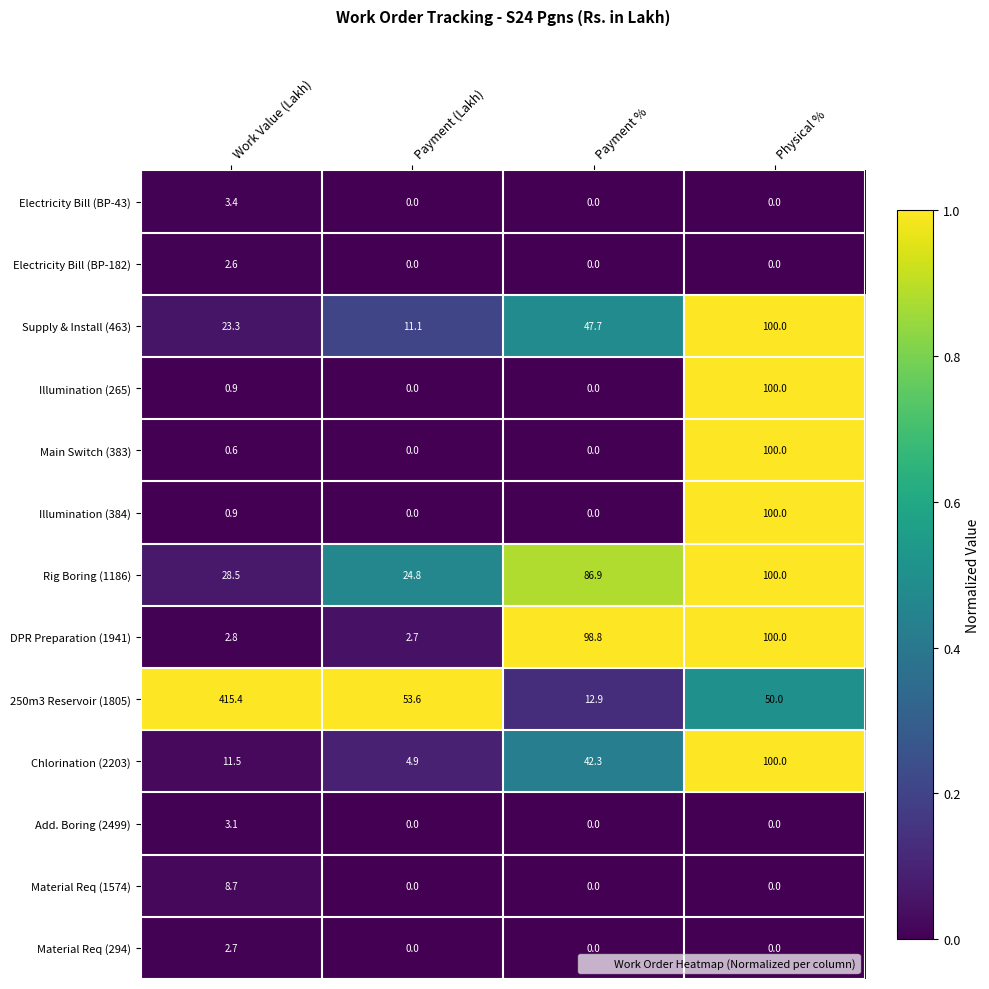

What is the spread (max minus min) of values at Payment (Lakh)?

53.6